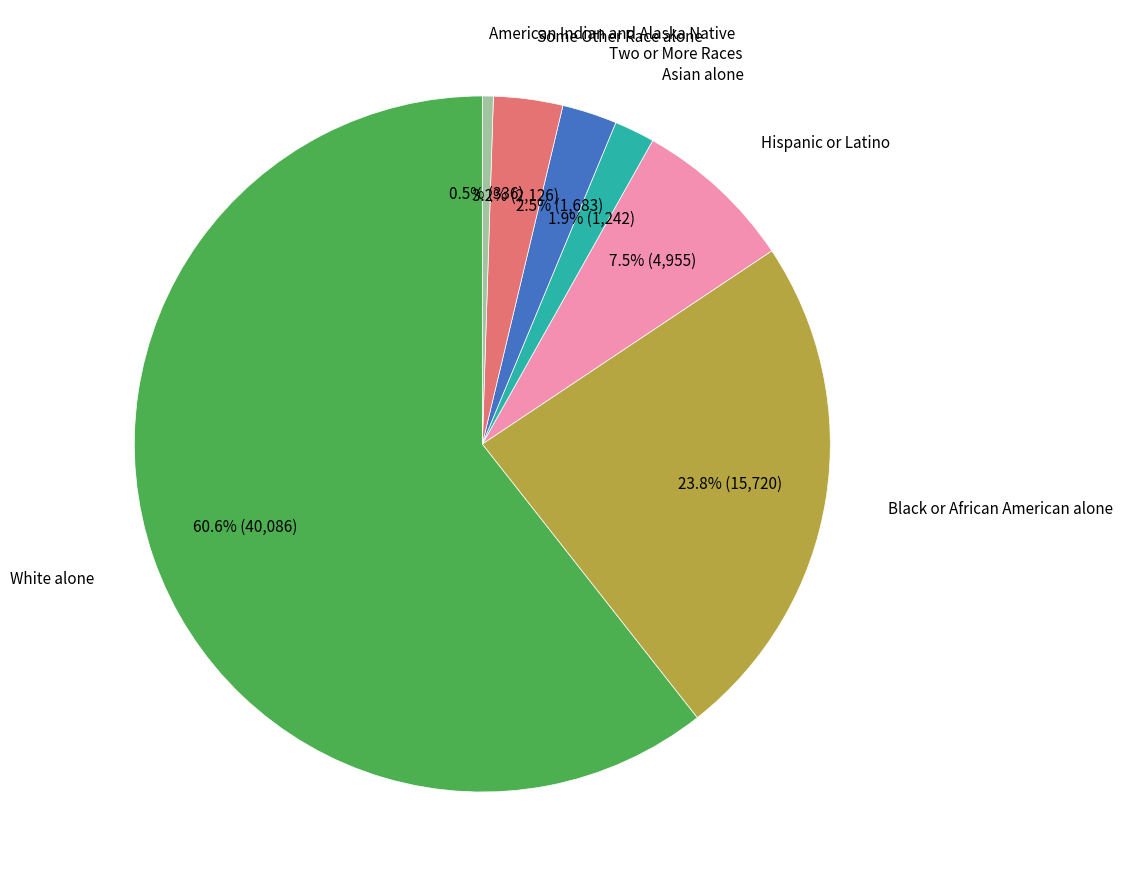

Is there any slice that represents more than half of the pie?

Yes